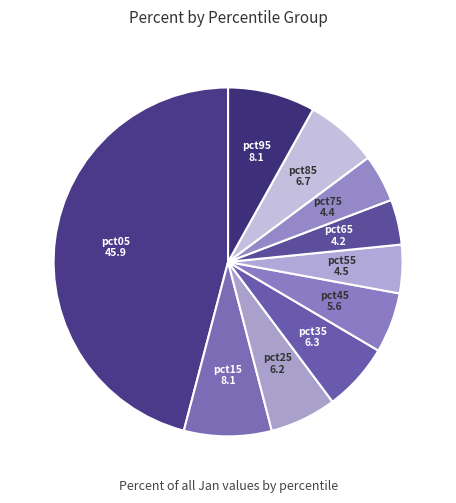

Count the number of slices in the pie.

10